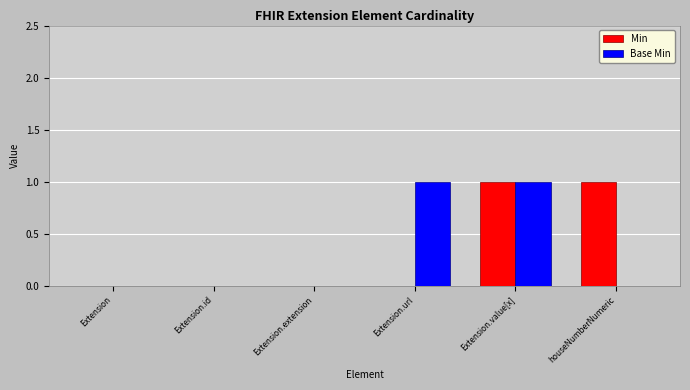

Is it true that Base Min equals 0 at Extension.id?

True